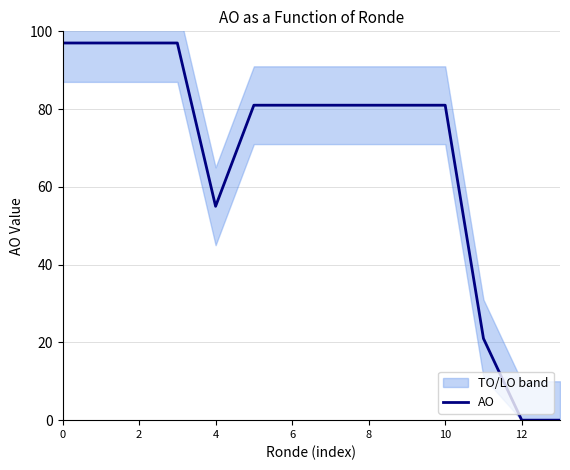

How many interior local valleys (lower than both neighbors) does the data have?

1